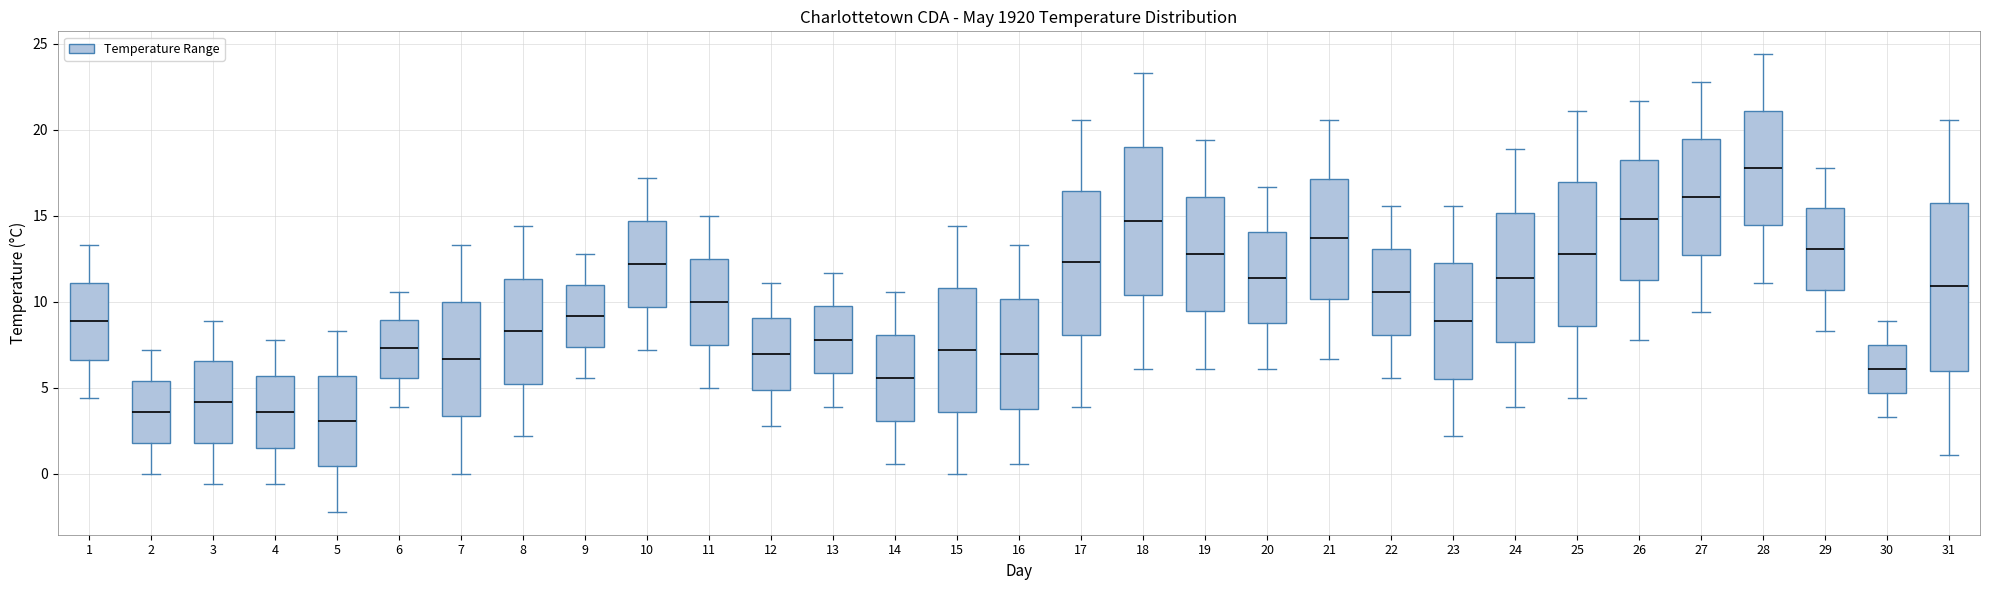

Which box's median line is the highest?

28